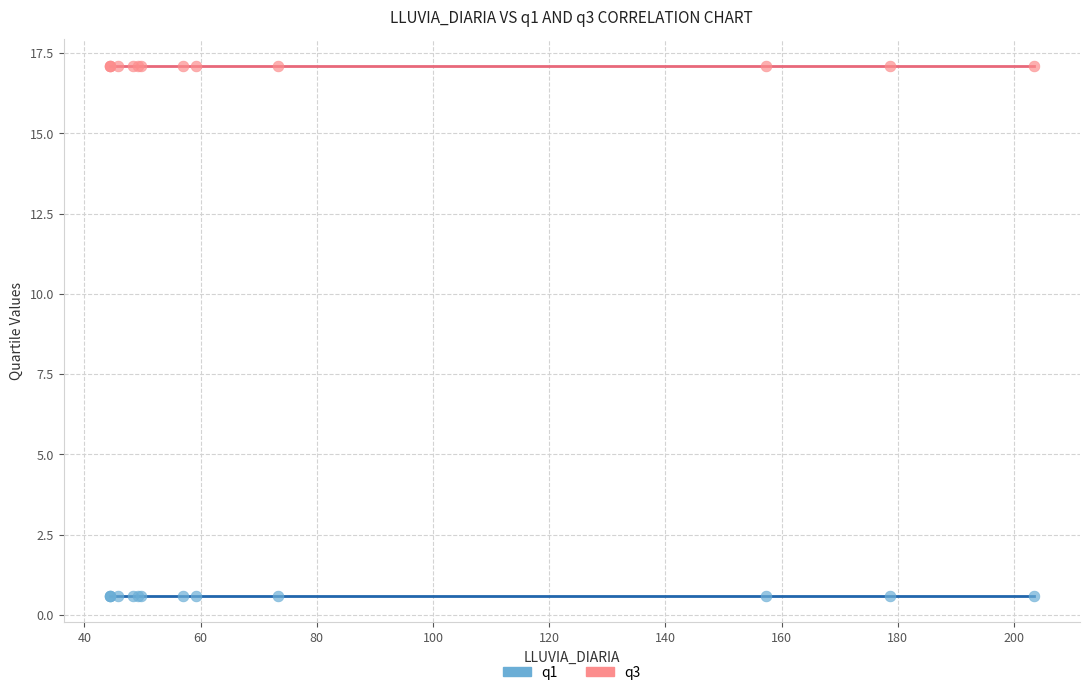

Which series contains the highest Y value?

q3